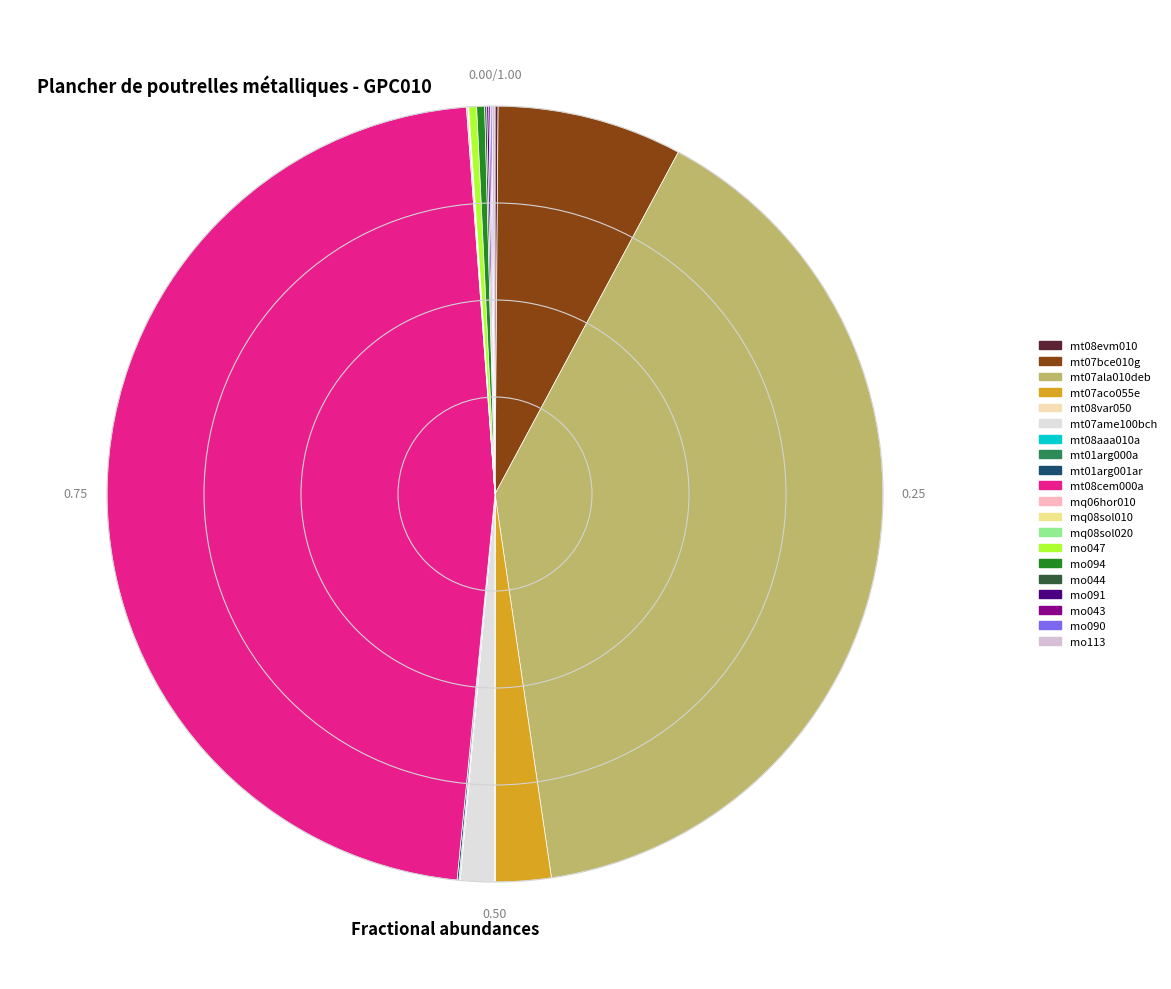

Is the sum of mt01arg001ar and mt08evm010 greater than half?

No